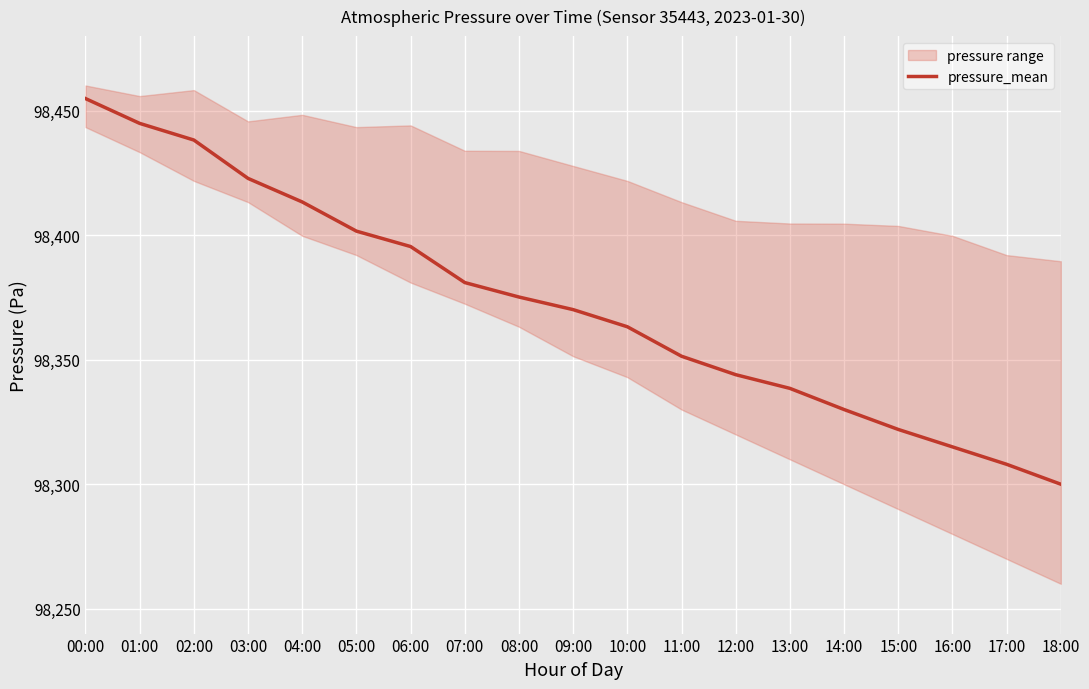

The value at 02:00 is 98438.2. True or false?

True